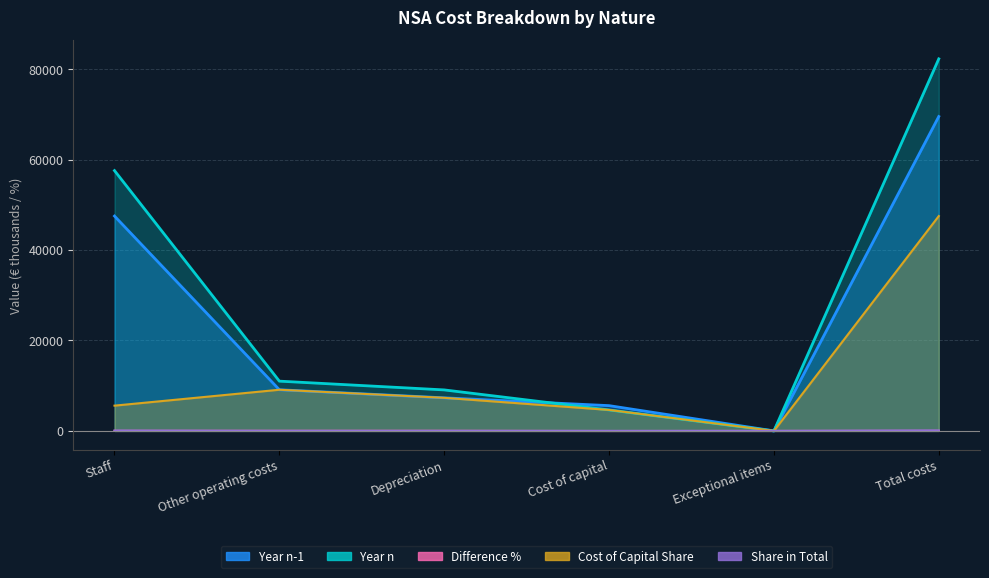

The value of Cost of Capital Share at Total costs is 47513.3. True or false?

True